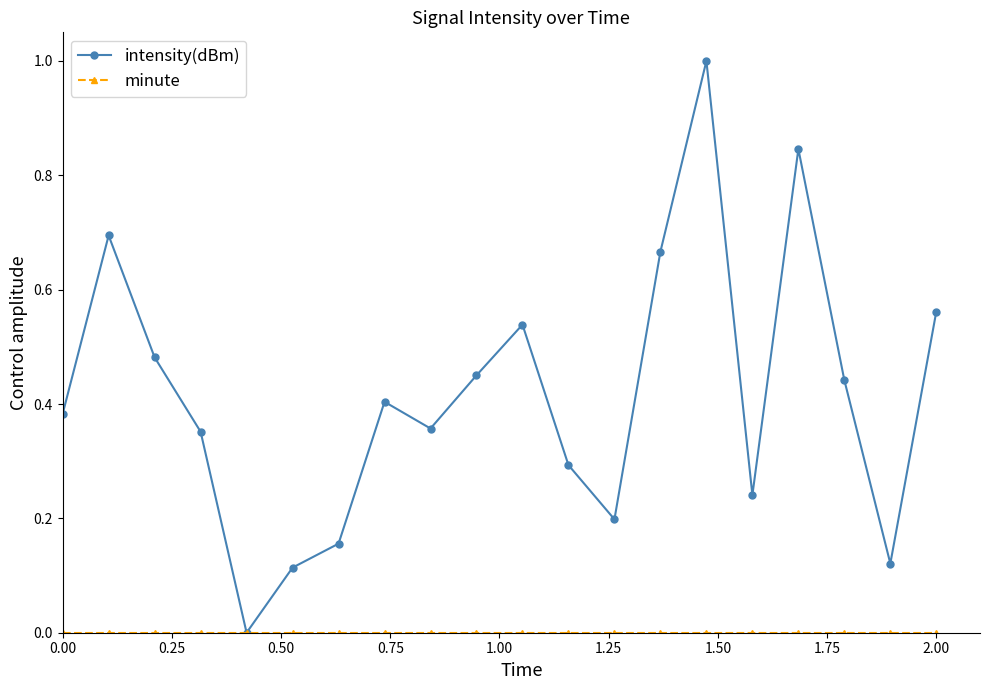

Which series has the largest total across all categories?

intensity(dBm)